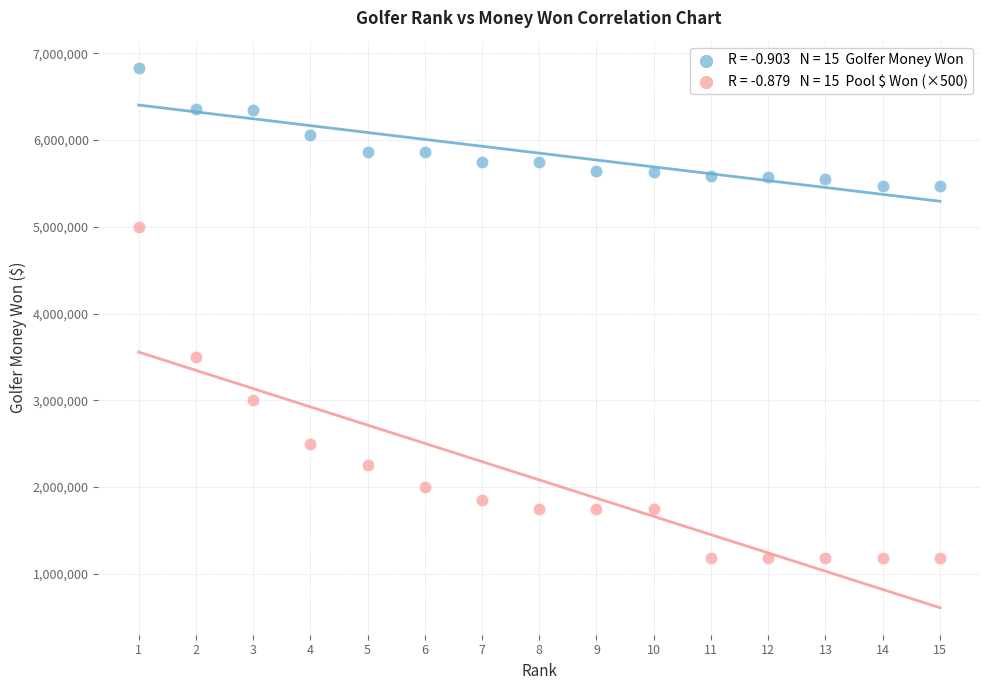

Across all series, what Y value is closest to 4005350?

3500000